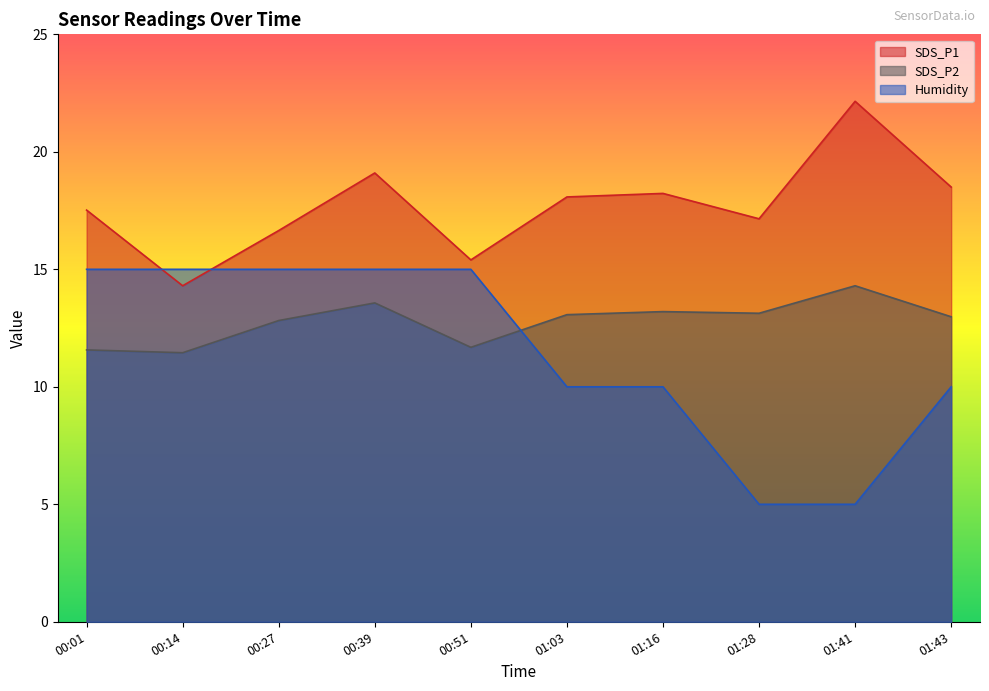

Rank the categories by Humidity value from lowest to highest.

01:28, 01:41, 01:03, 01:16, 01:43, 00:01, 00:14, 00:27, 00:39, 00:51